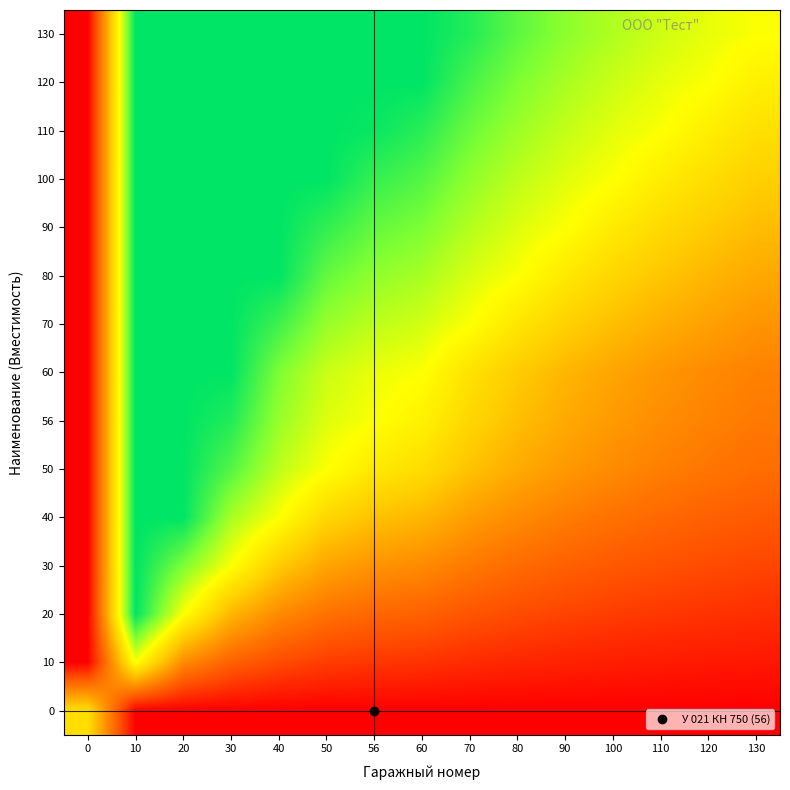

Between 56 and 130, which is larger?

56